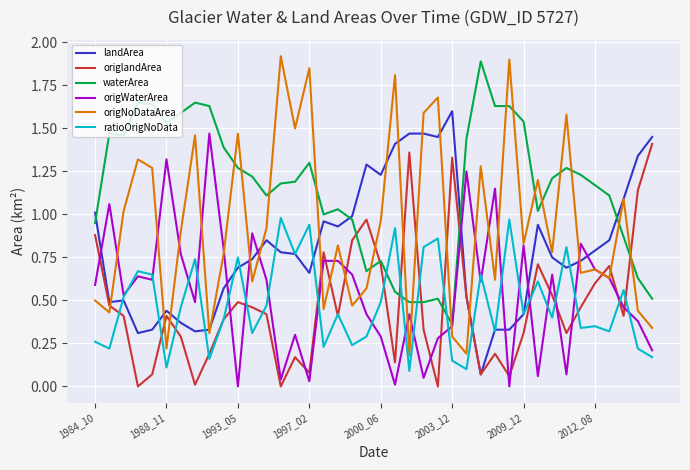

Which series has the widest spread of values?

origNoDataArea